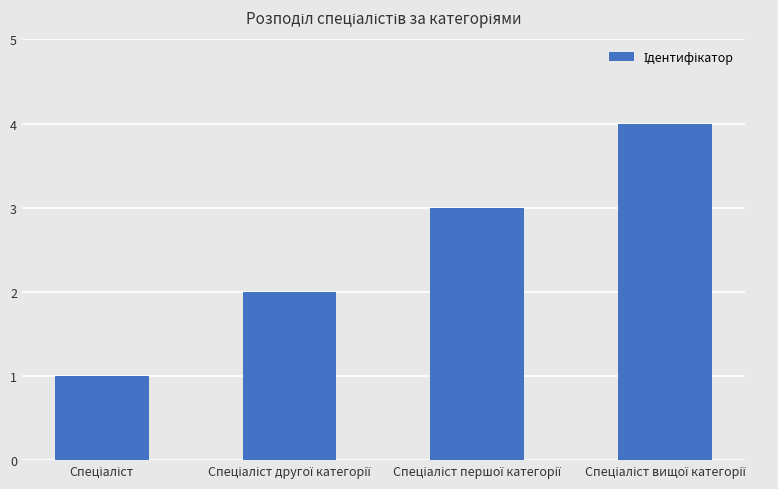

What is the maximum value shown in the chart?

4